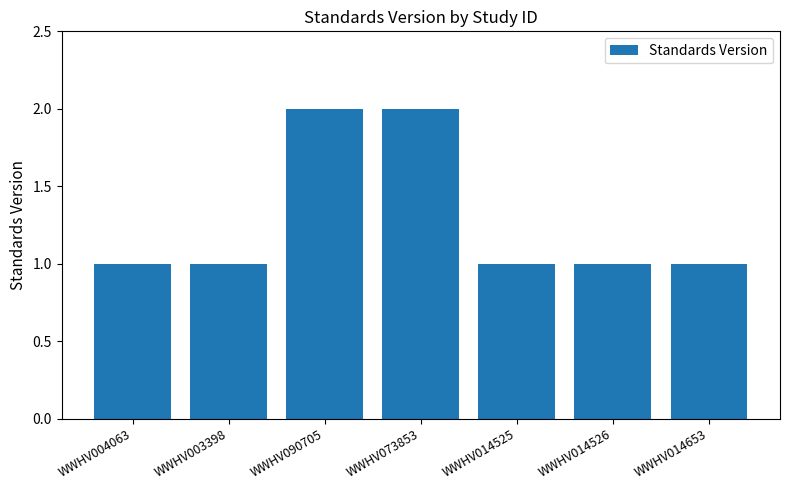

What is the change in value from WWHV004063 to WWHV073853?

+1